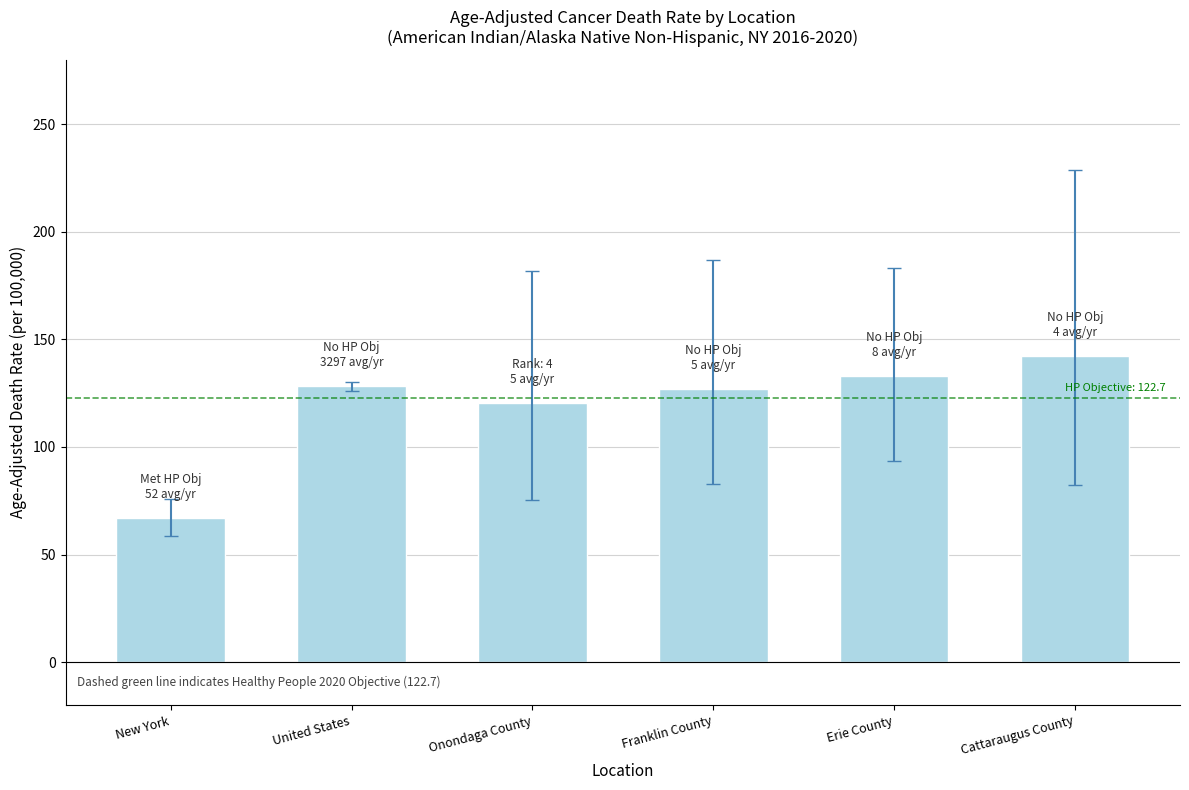

Does the chart contain stacked bars?

No